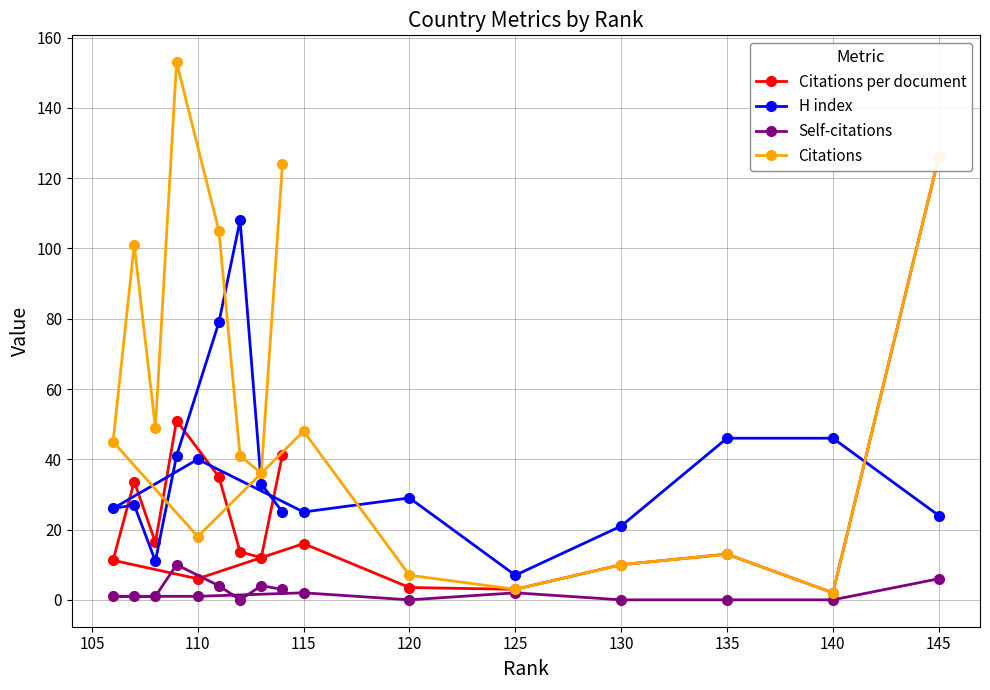

At how many categories does at least one series exceed 19?

15